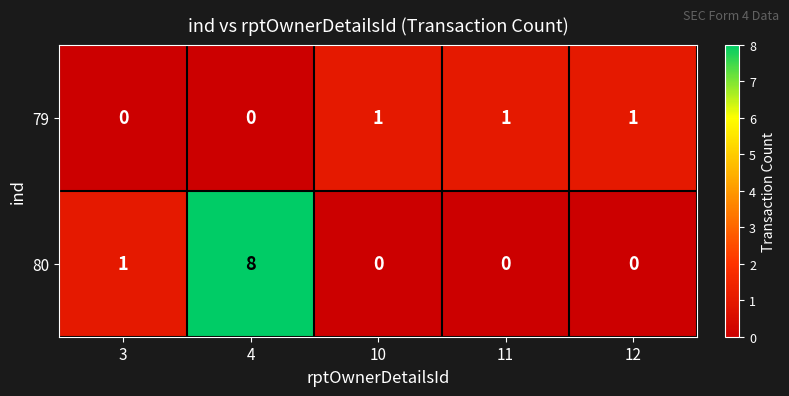

How many series are shown in this chart?

2